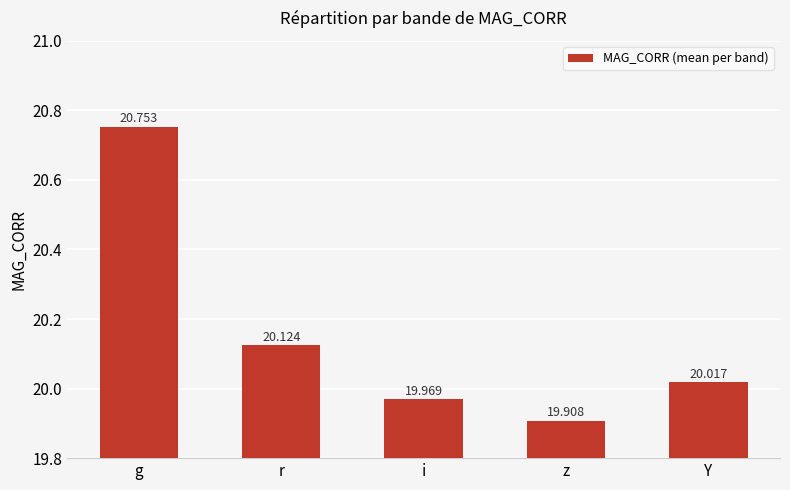

Where is the data nearest to the value 20?

Y